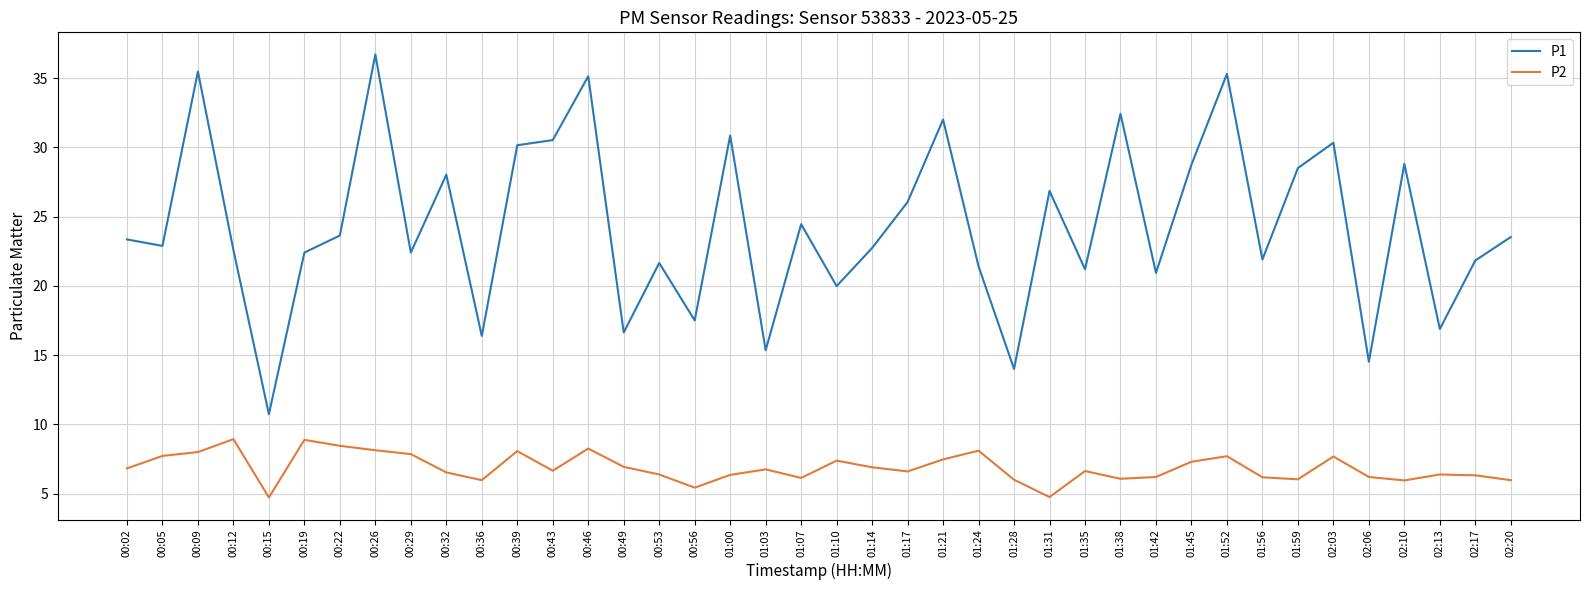

What is the minimum value for P1?

10.7